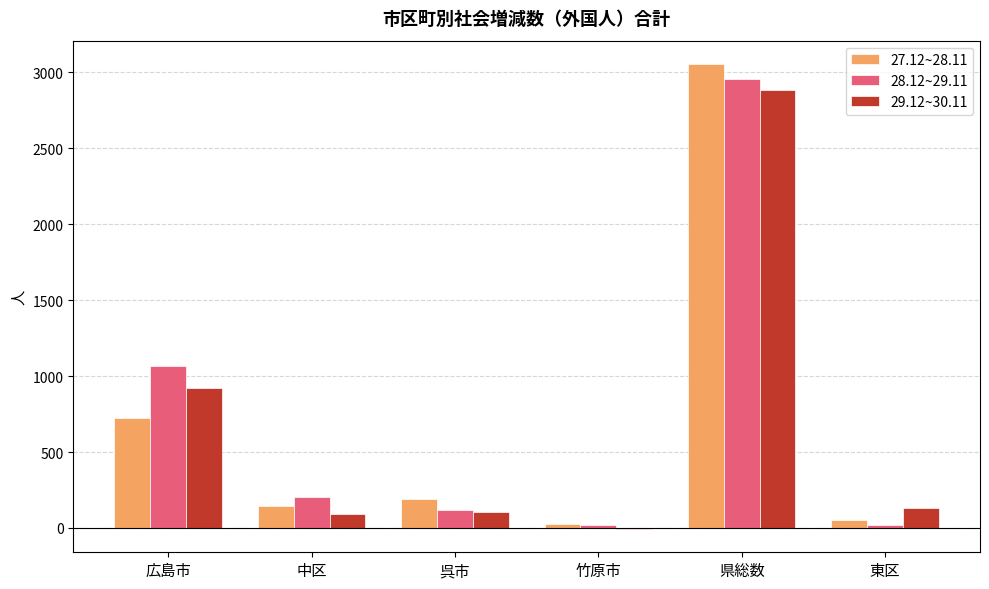

Which label corresponds to the largest value in the chart?

県総数